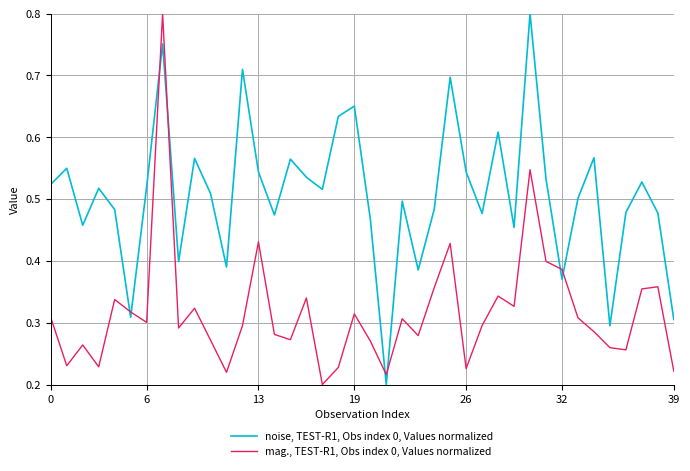

True or false: mag., TEST-R1, Obs index 0, Values normalized and noise, TEST-R1, Obs index 0, Values normalized cross at least once.

True